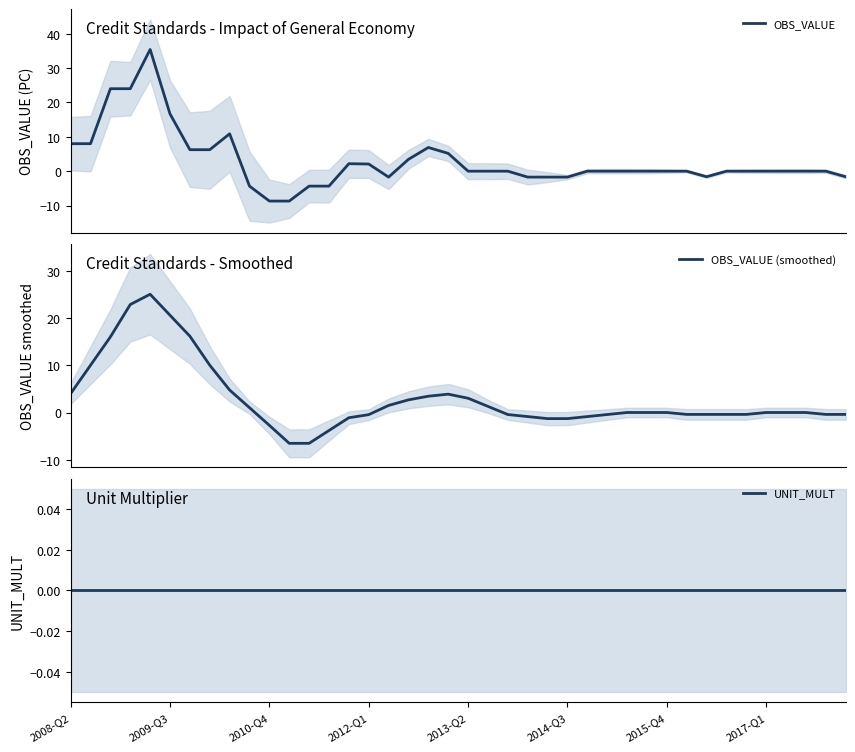

Rank the series by their maximum value, from highest to lowest.

OBS_VALUE, OBS_VALUE (smoothed), UNIT_MULT